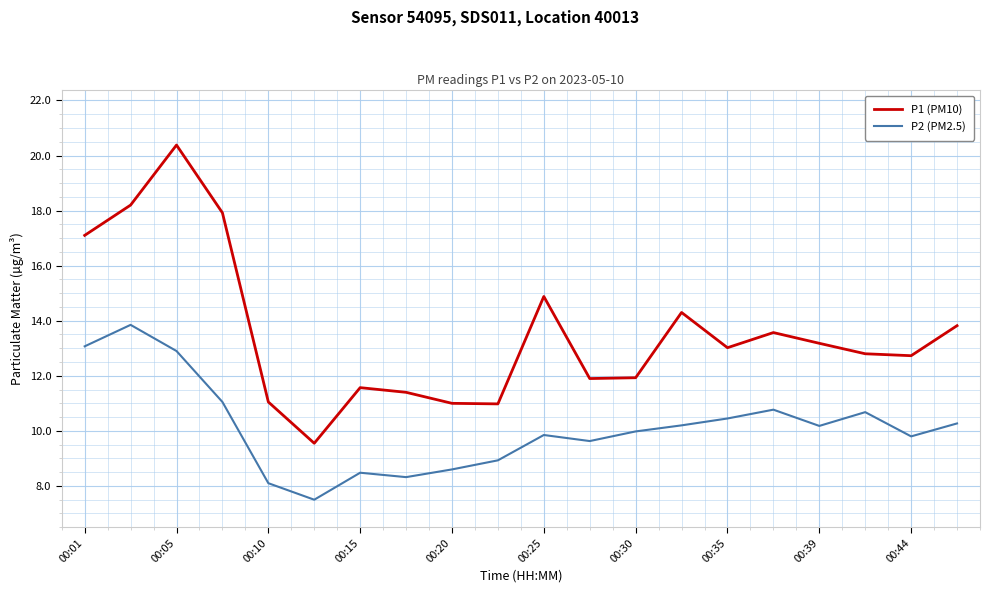

List the series in order of their overall mean, lowest first.

P2 (PM2.5), P1 (PM10)